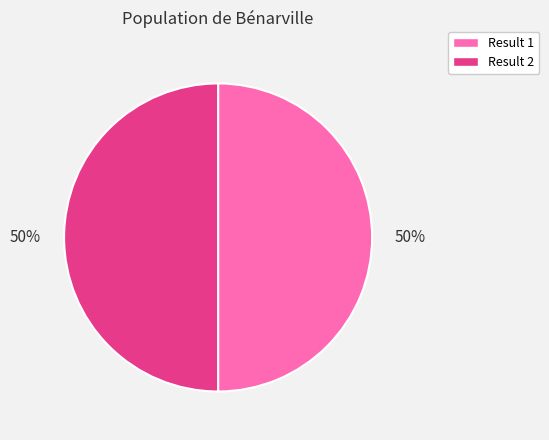

What is the ratio of the value at Result 1 to the value at Result 2?

1.0